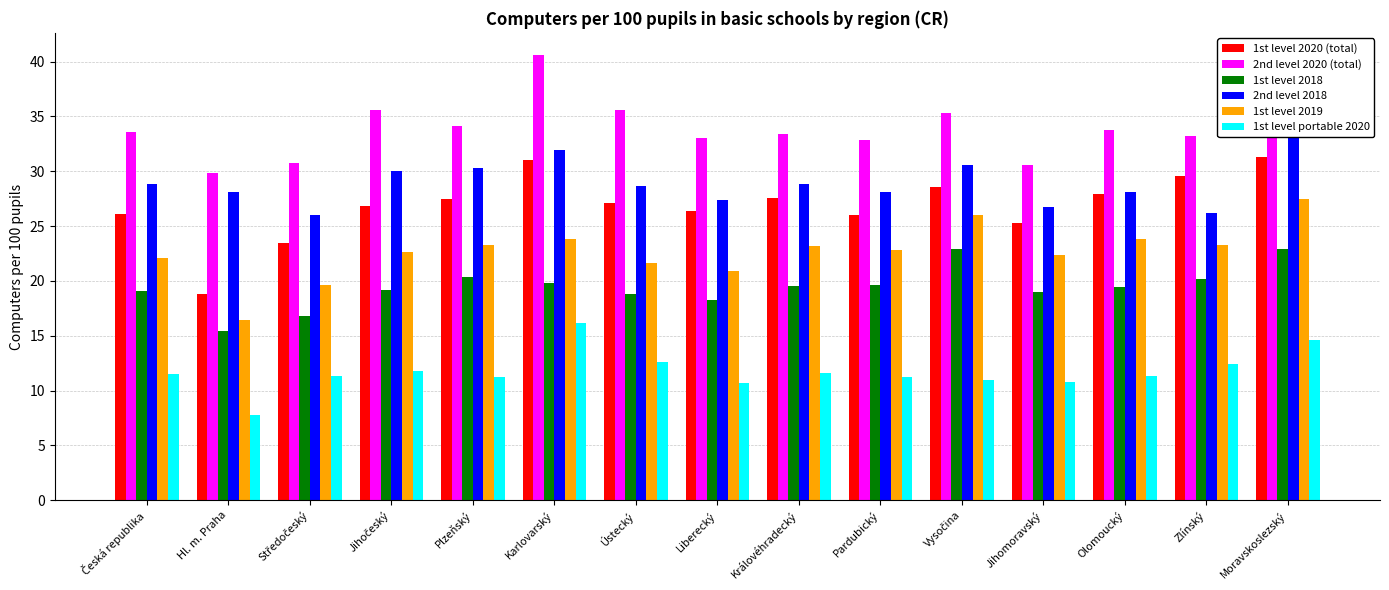

What position from the left is Moravskoslezský?

15